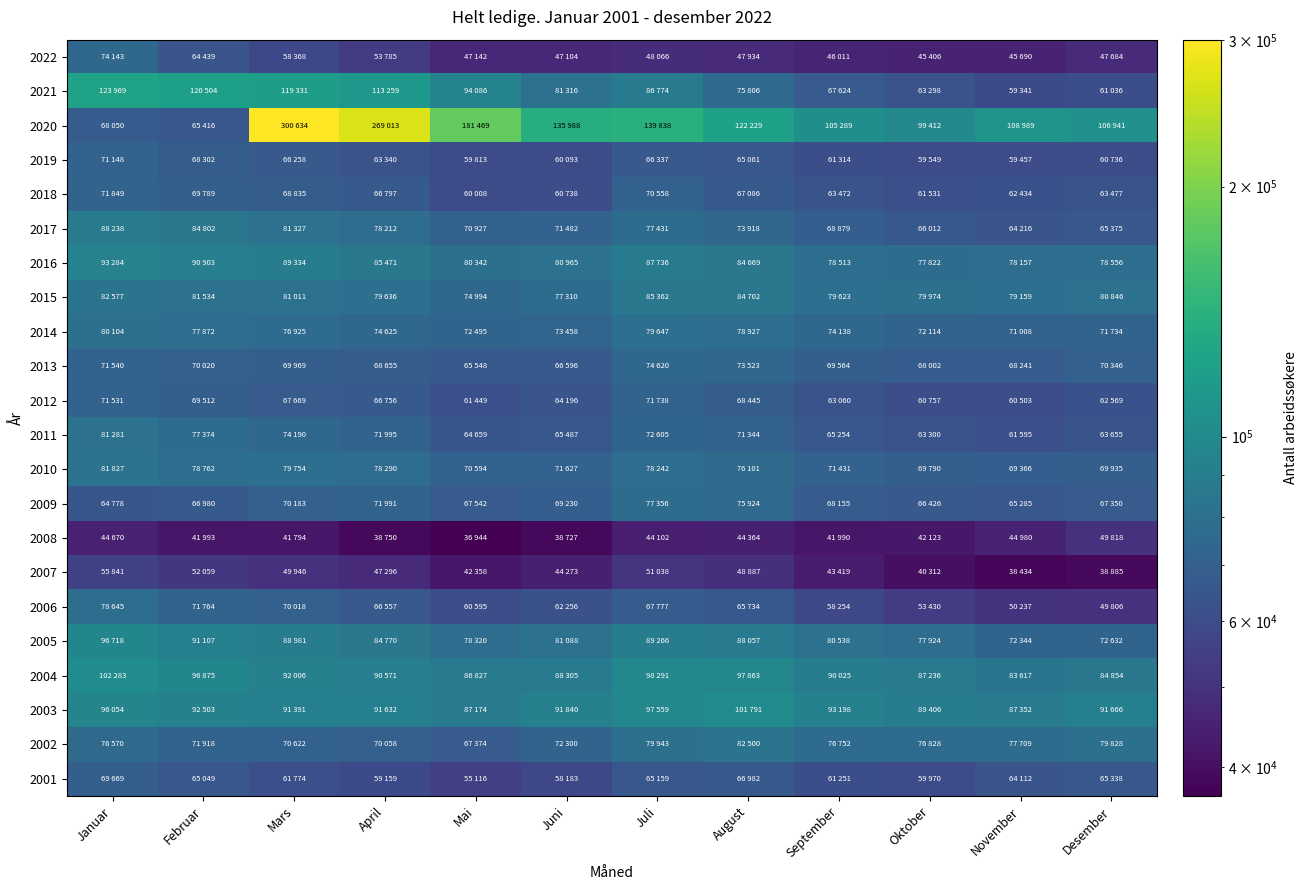

Rank the series by their maximum value, from highest to lowest.

2020, 2021, 2004, 2003, 2005, 2016, 2017, 2015, 2002, 2010, 2011, 2014, 2006, 2009, 2013, 2022, 2018, 2012, 2019, 2001, 2007, 2008